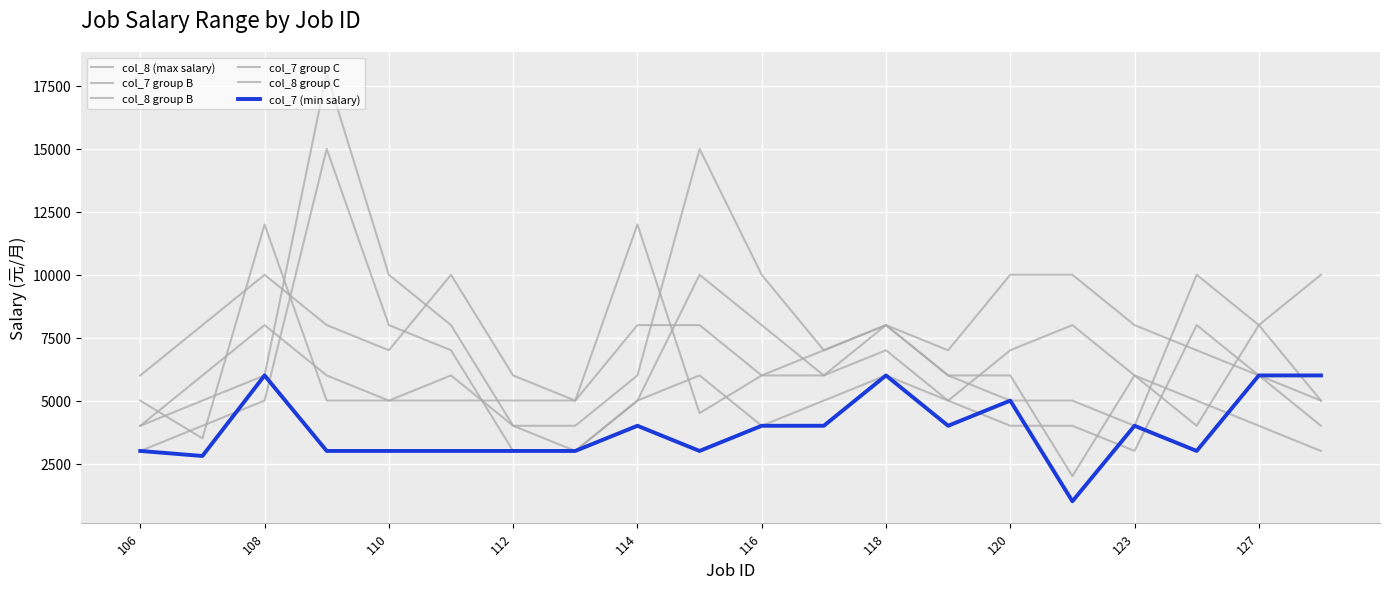

In col_7 group B, how many points are higher than both neighbors (excluding endpoints)?

4